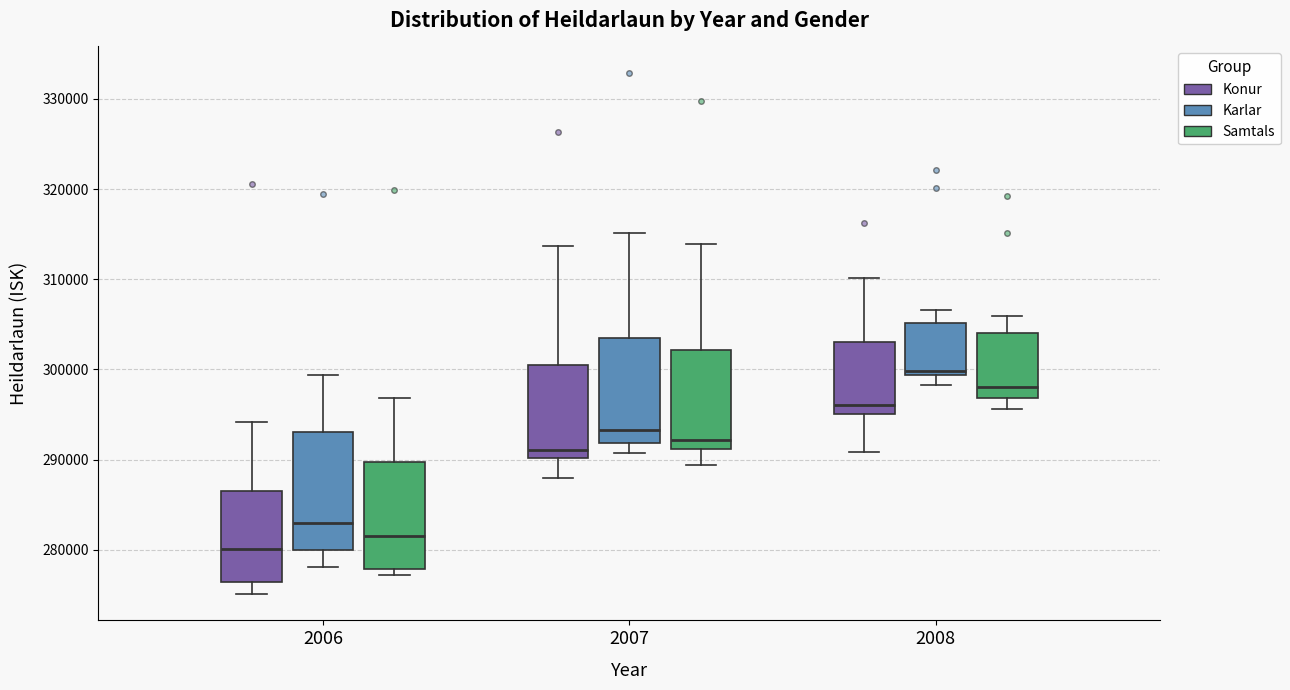

Comparing the boxes themselves (not the whiskers), which one is the tallest?

2006 (Karlar)